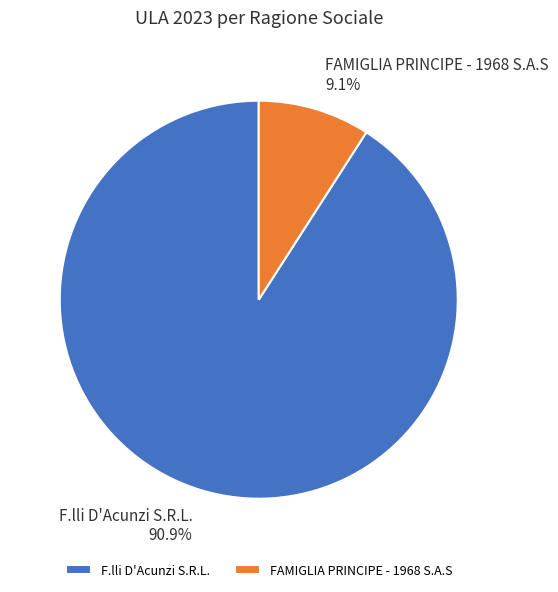

Which has a higher value, F.lli D'Acunzi S.R.L. or FAMIGLIA PRINCIPE - 1968 S.A.S?

F.lli D'Acunzi S.R.L.